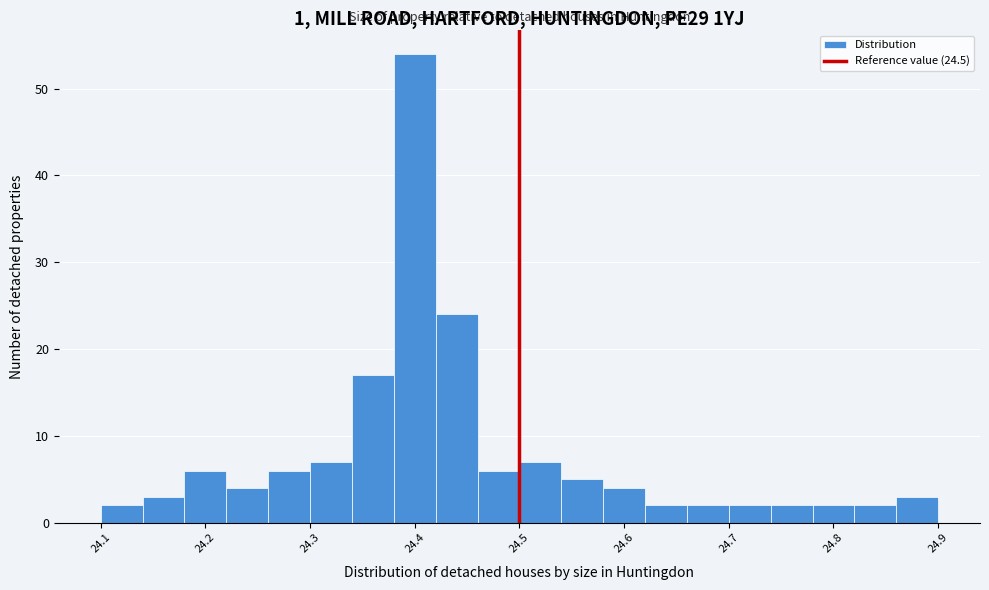

Over which range of the x-axis is the bar tallest?

24.38 to 24.42